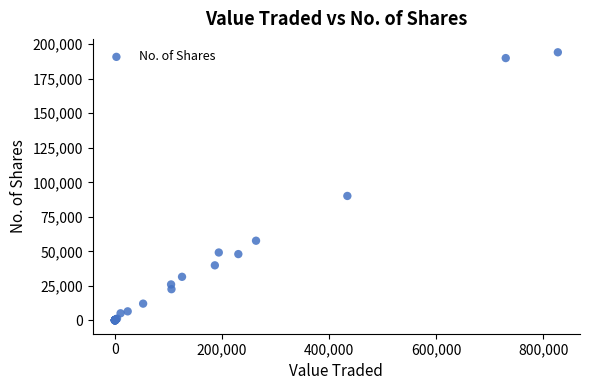

What Y value in the scatter plot is closest to 97102?

90118